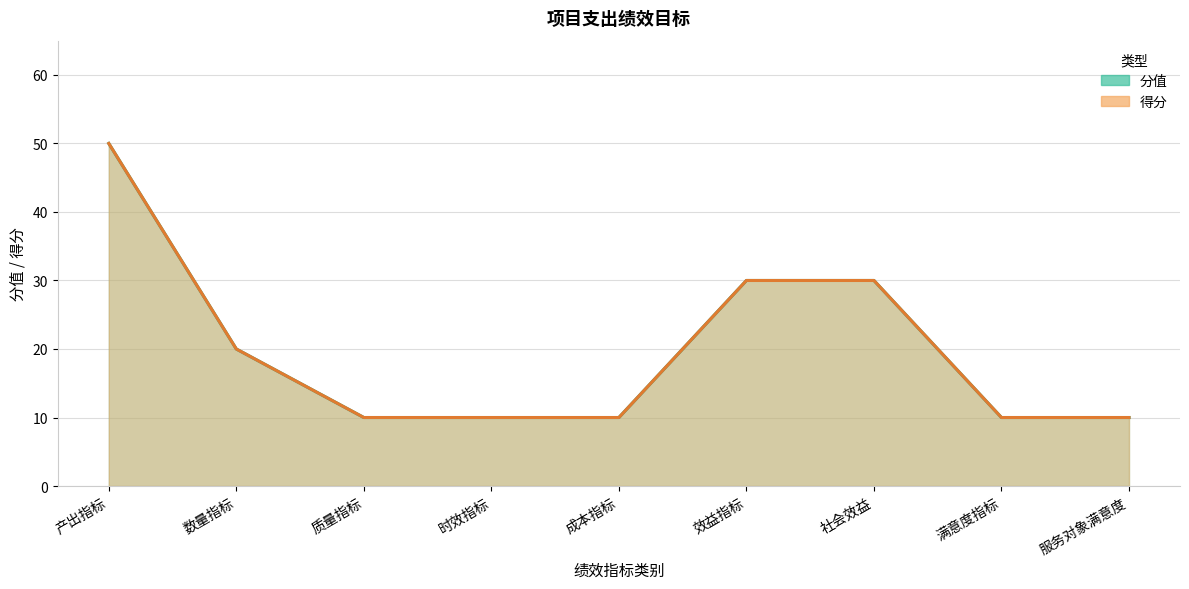

What is the label of the 8th point from the right?

数量指标